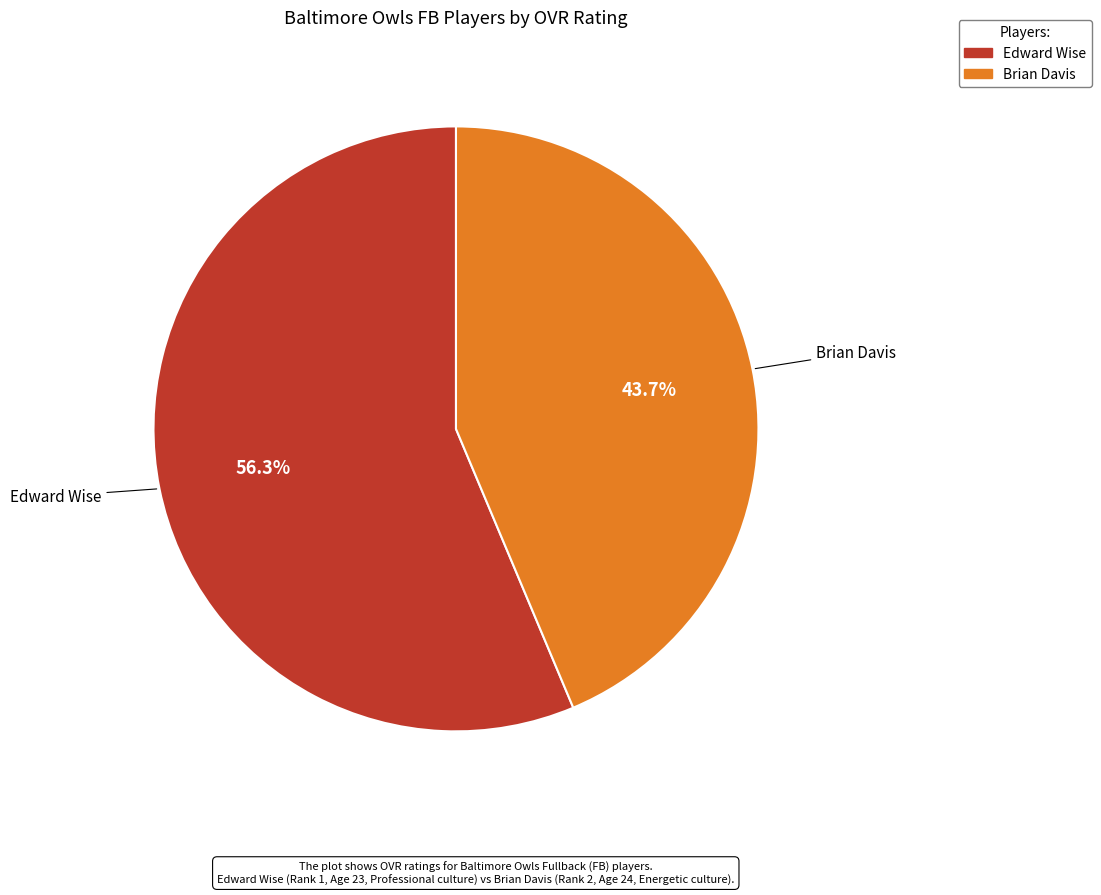

To the nearest percent, what percentage of the pie is Edward Wise?

56%